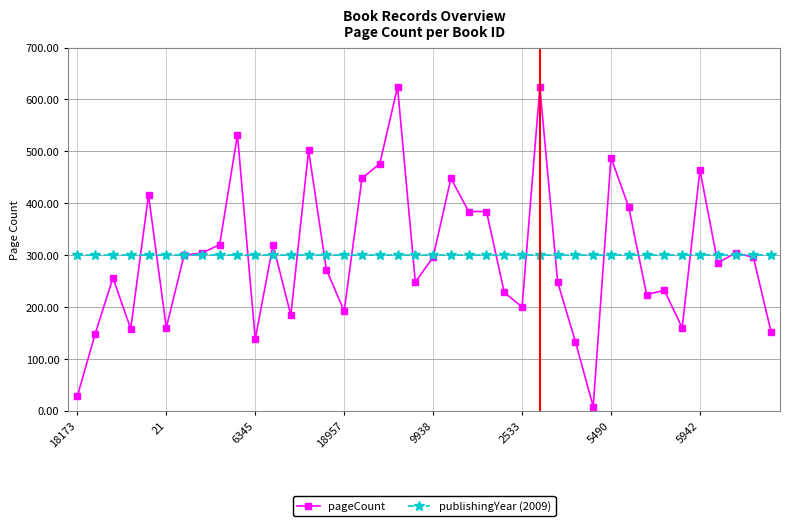

What is the difference between the maximum and minimum values in the pageCount series?

616